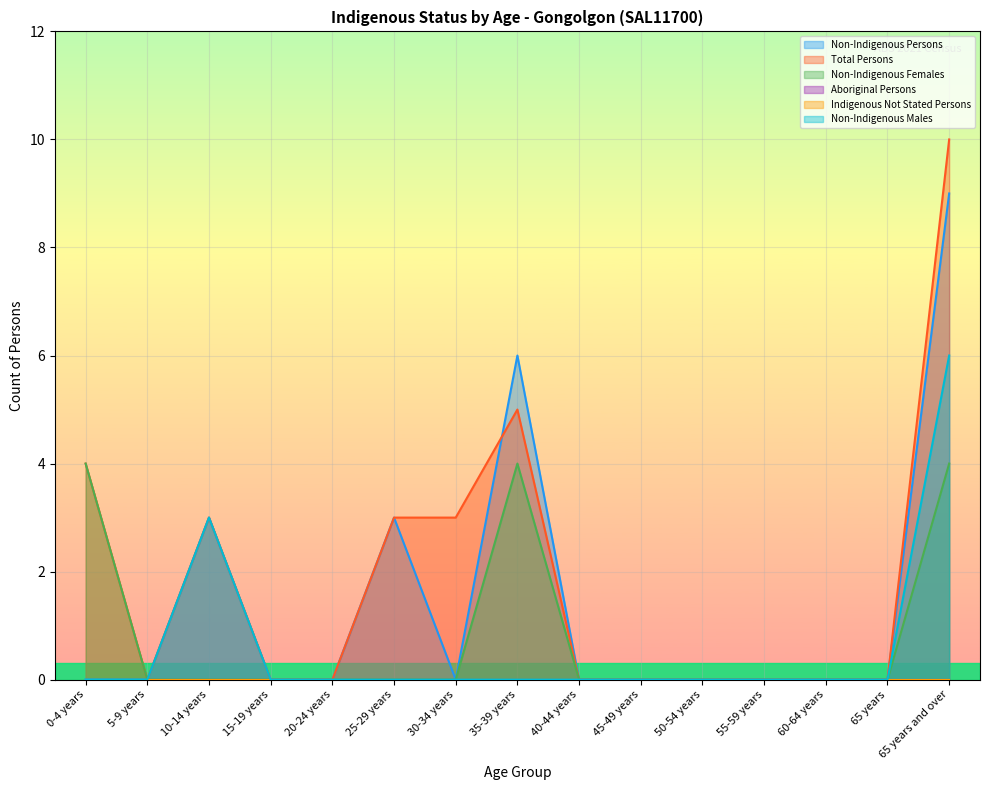

Does the chart display data point markers on the line(s)?

No